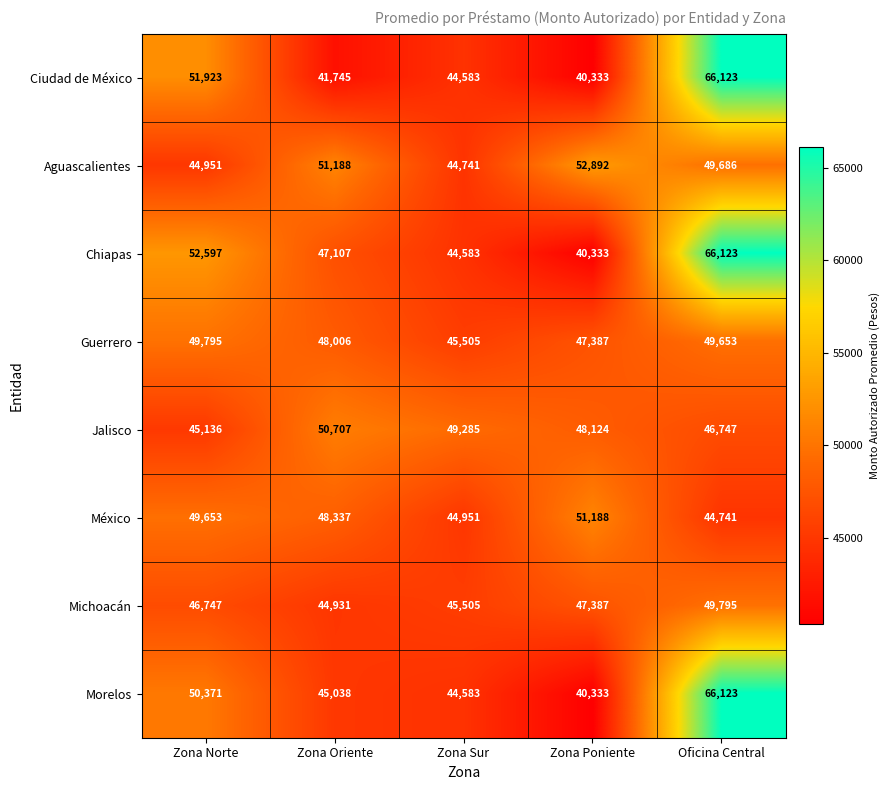

How many data points does each series have?

5